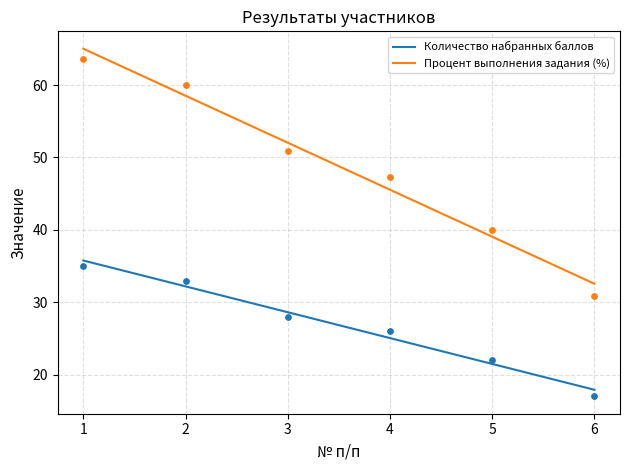

Is the value of Процент выполнения задания (%) at 6 greater than the value of Количество набранных баллов at 6?

Yes